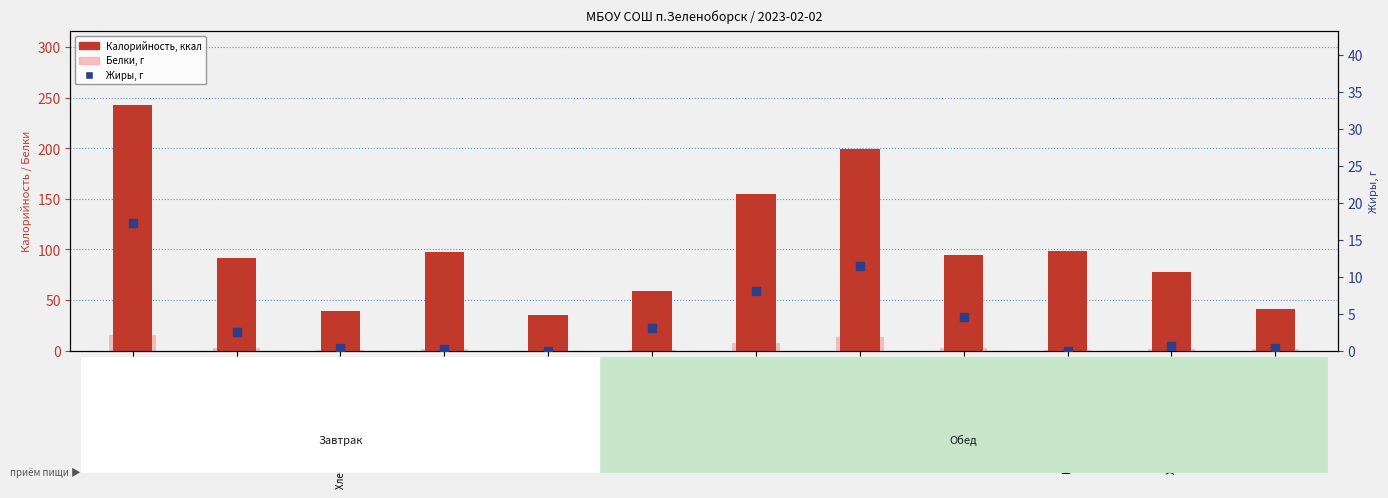

What are all the series names shown in the legend?

Калорийность, Белки, Жиры